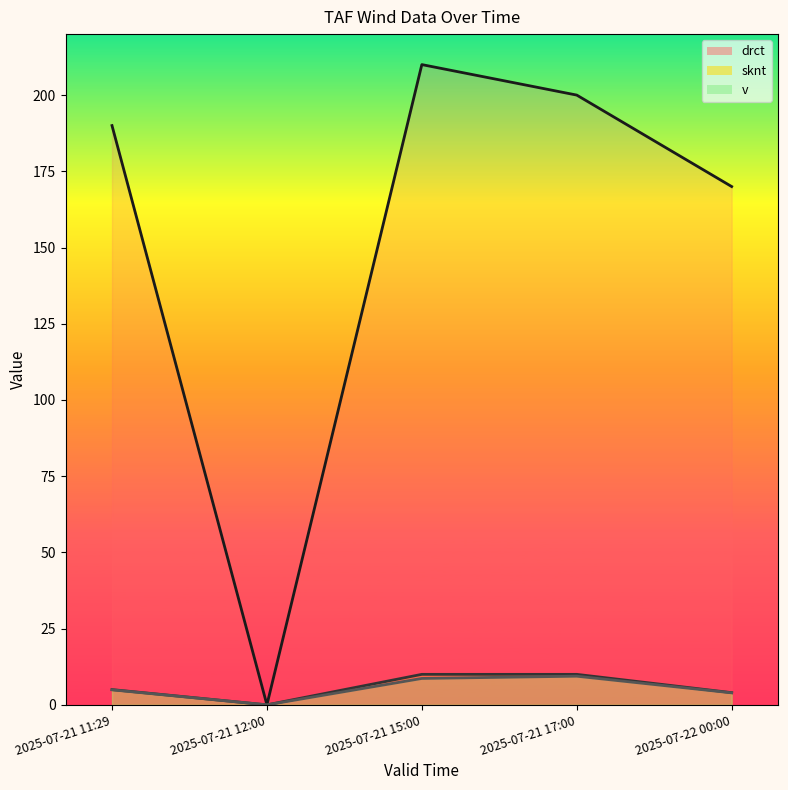

Between 2025-07-21 12:00 and 2025-07-21 11:29, which is larger?

2025-07-21 11:29